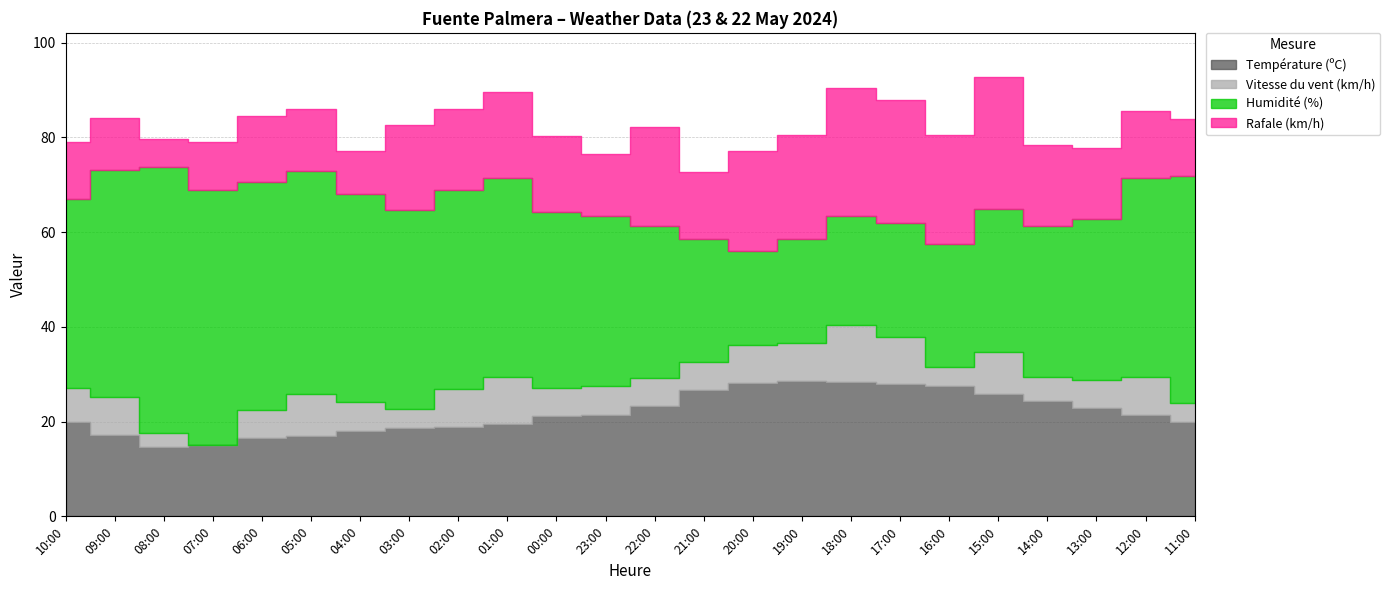

What is the difference between the second highest and minimum values in the Température (ºC) series?

13.7